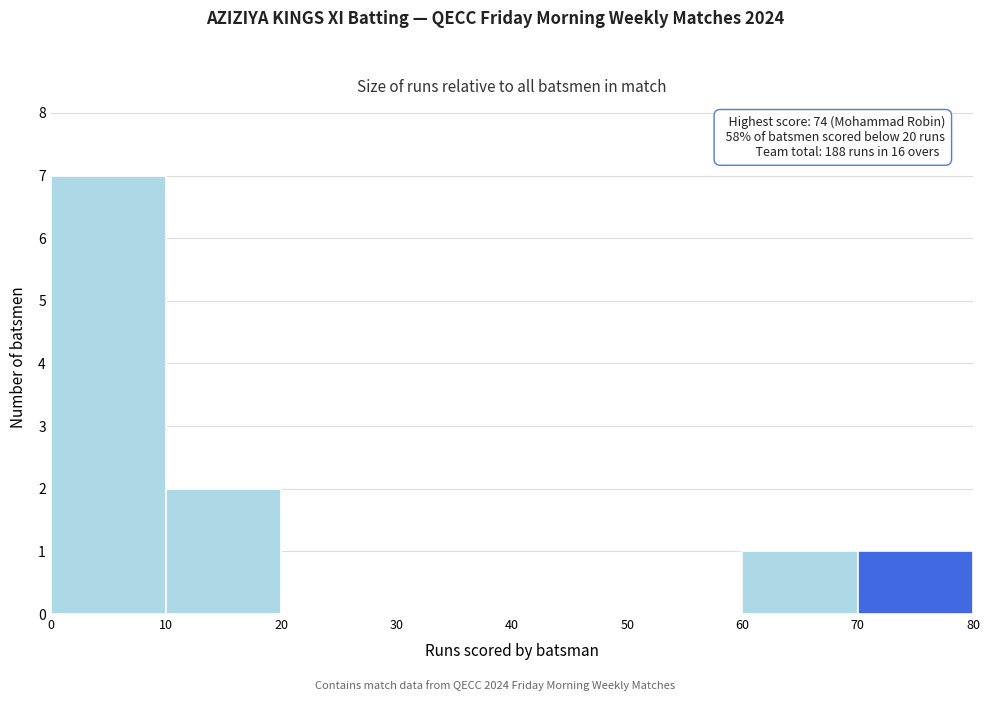

Which range on the x-axis has the tallest bar?

0 to 10